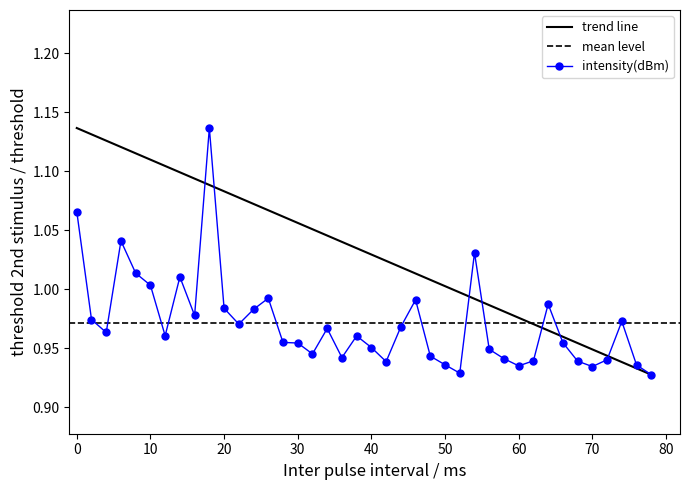

True or false: intensity(dBm) has more than 2 points higher than both neighbors.

True